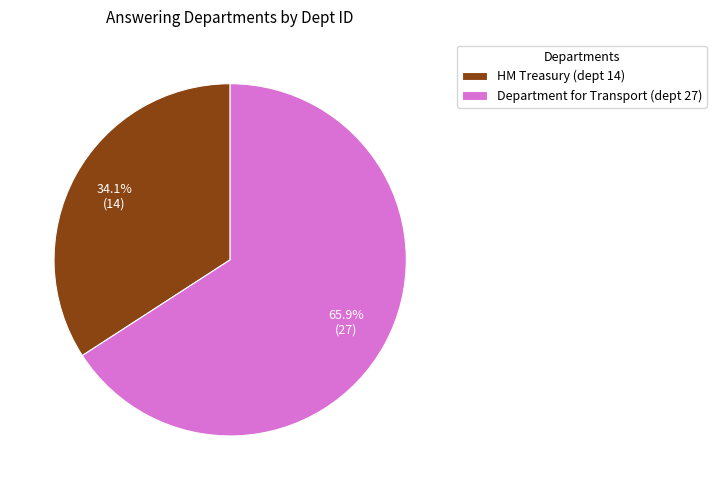

How much of the chart is everything except HM Treasury (dept 14)?

65.9%